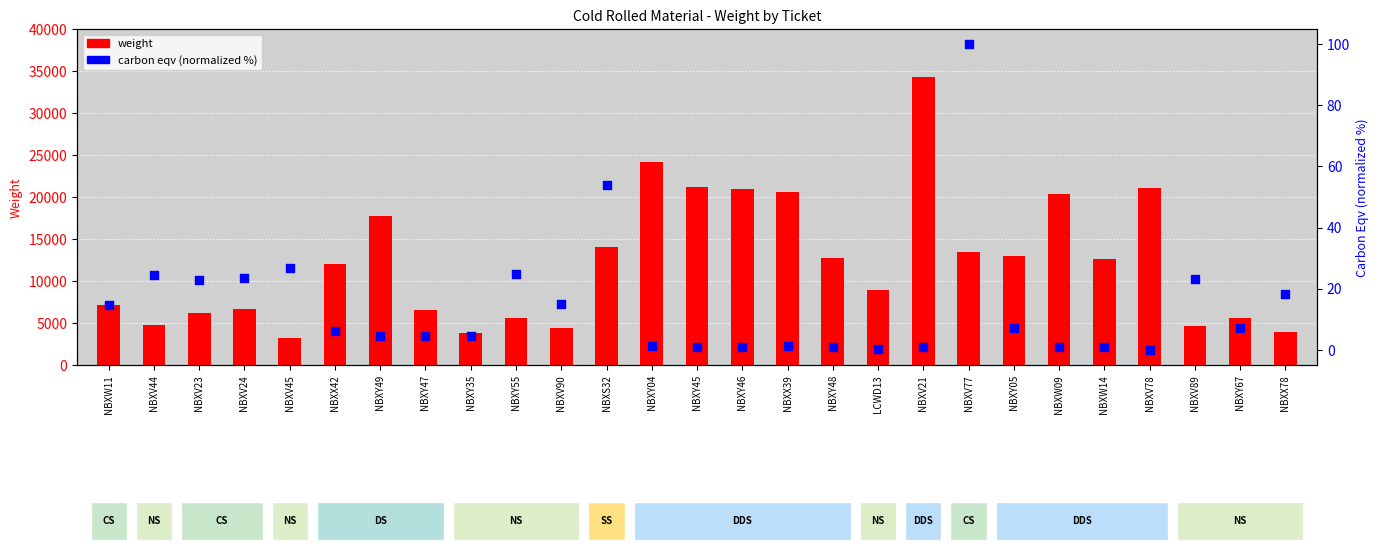

Is the value of weight at NBXV23 greater than the value of carbon eqv (norm) at NBXY47?

Yes